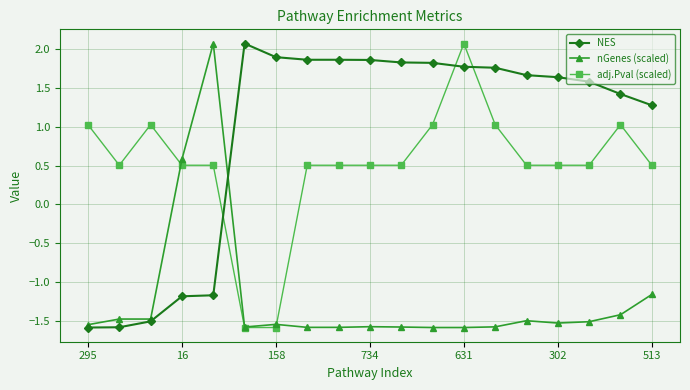

True or false: adj.Pval (scaled) has more than 2 points higher than both neighbors.

True